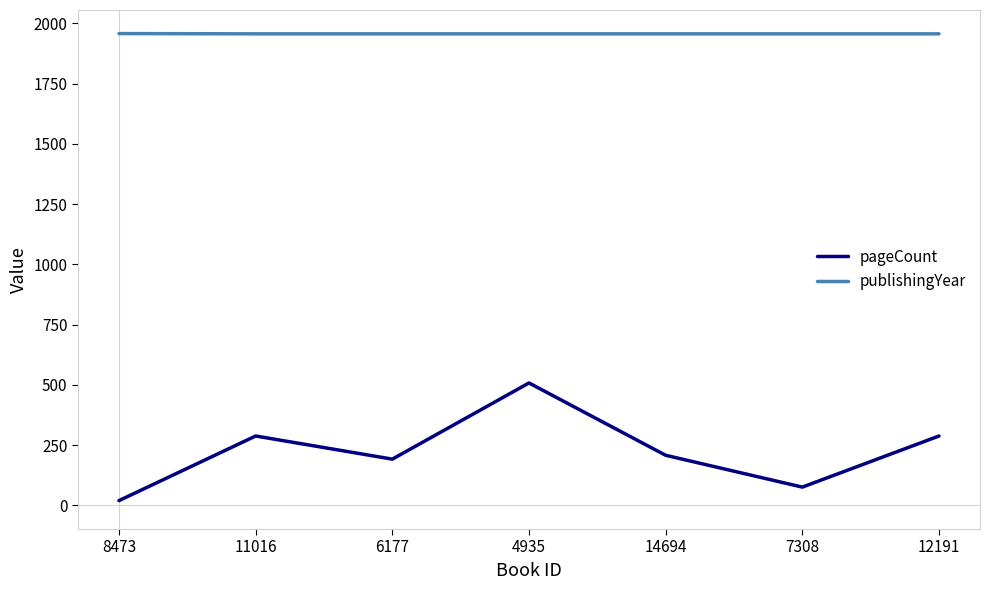

Rank the series by their maximum value, from highest to lowest.

publishingYear, pageCount